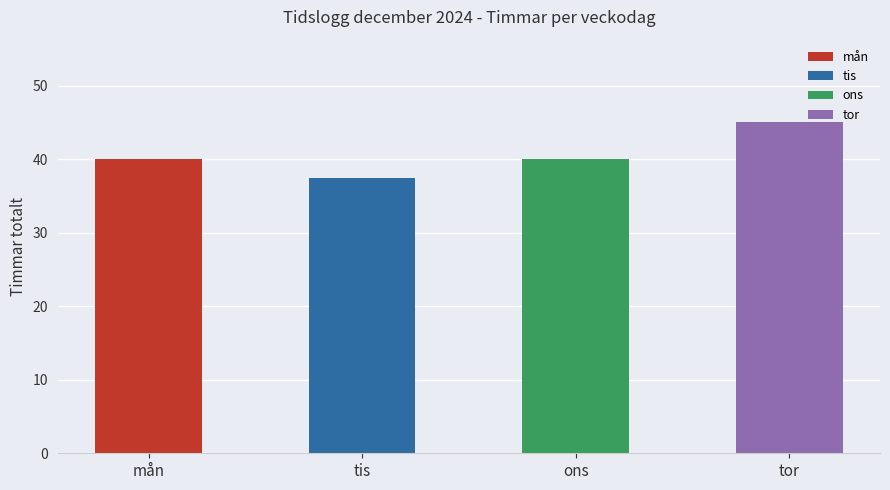

Read the value at mån.

40.0